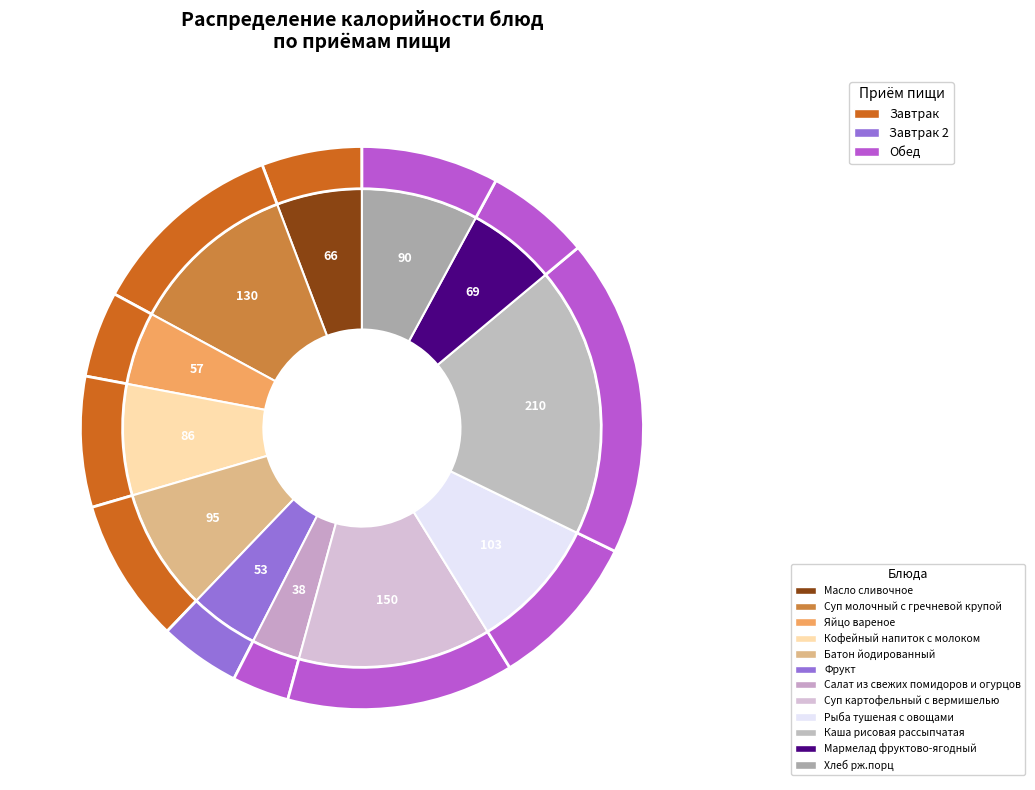

To the nearest percent, what percentage of the pie is Суп картофельный с вермишелью?

13%